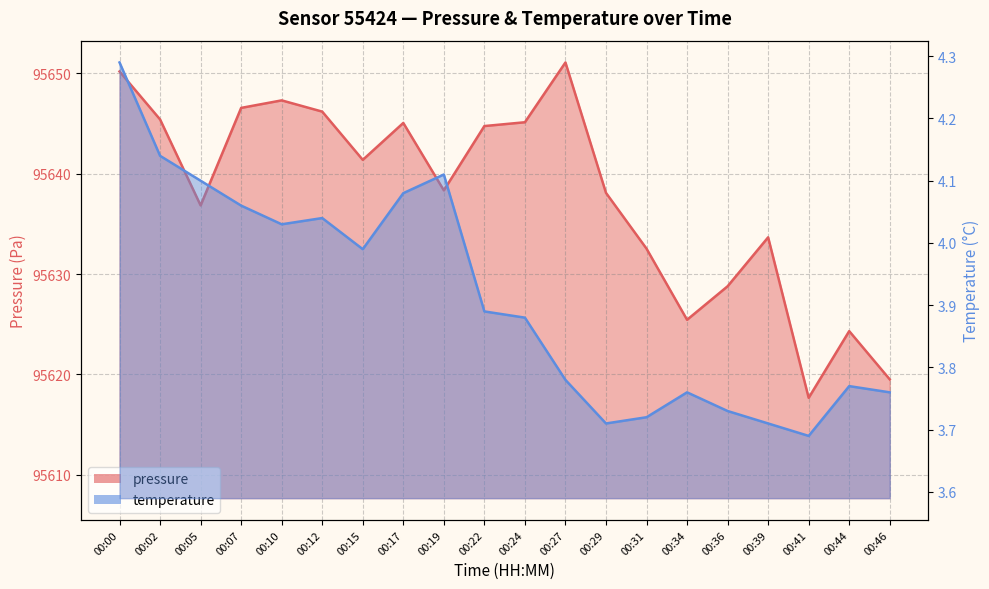

Reading left to right, extract all data points from this chart.

pressure: 00:00=95650.2	00:02=95645.4	00:05=95636.8	00:07=95646.6	00:10=95647.3	00:12=95646.2	00:15=95641.4	00:17=95645.1	00:19=95638.3	00:22=95644.8	00:24=95645.1	00:27=95651.1	00:29=95638.1	00:31=95632.5	00:34=95625.4	00:36=95628.8	00:39=95633.7	00:41=95617.7	00:44=95624.3	00:46=95619.5
temperature: 00:00=4.3	00:02=4.1	00:05=4.1	00:07=4.1	00:10=4.0	00:12=4.0	00:15=4.0	00:17=4.1	00:19=4.1	00:22=3.9	00:24=3.9	00:27=3.8	00:29=3.7	00:31=3.7	00:34=3.8	00:36=3.7	00:39=3.7	00:41=3.7	00:44=3.8	00:46=3.8